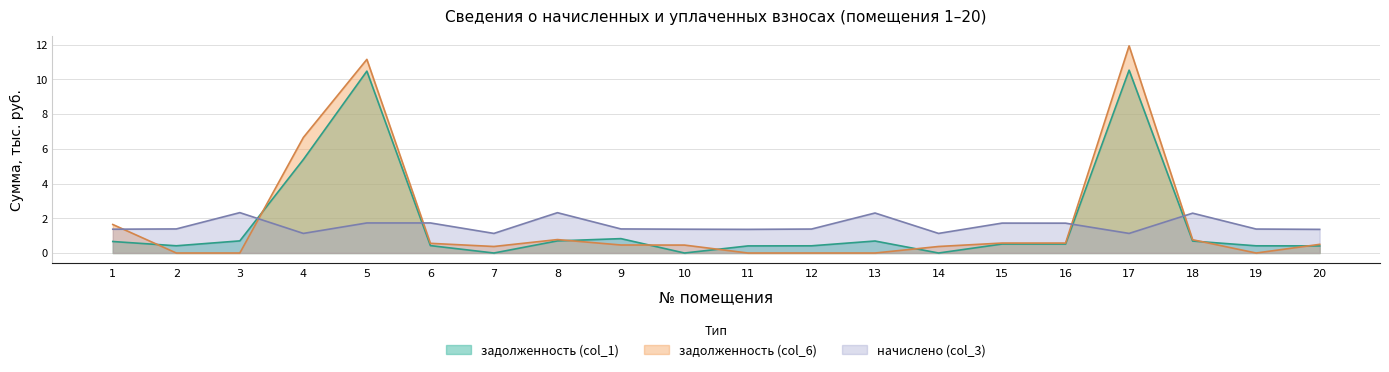

The value of задолженность (col_6) at 16 is 0.6. True or false?

True